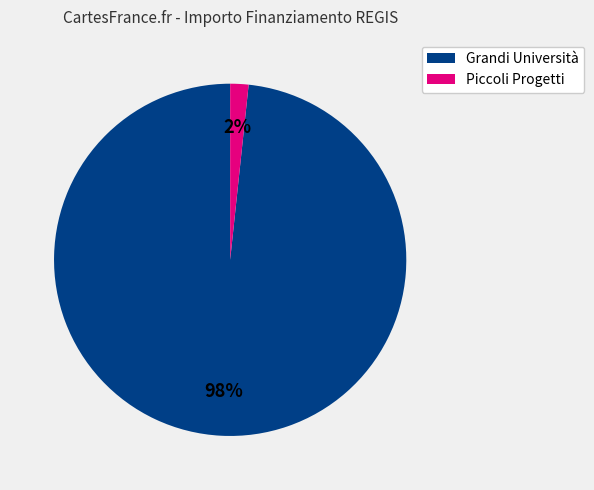

Is there any slice that represents more than half of the pie?

Yes